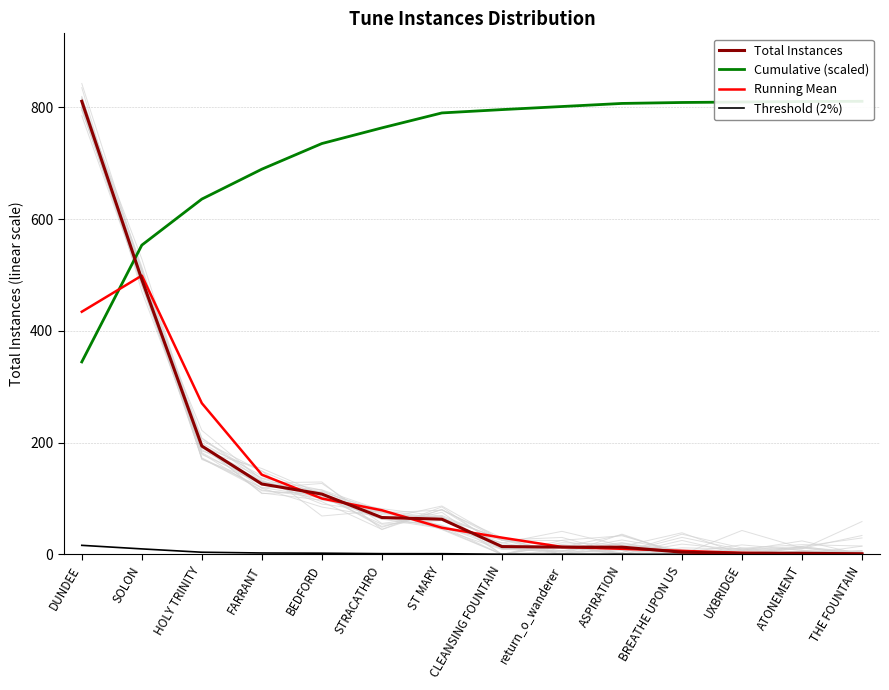

What are all the series names shown in the legend?

Total Instances, Cumulative (scaled), Running Mean, Threshold (2%)